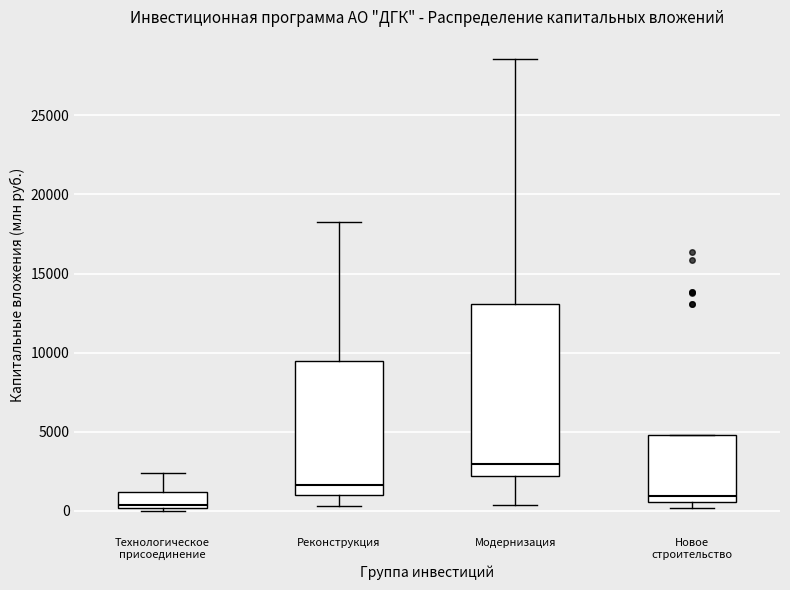

Where does the median line of the box for Модернизация sit on the y-axis? The values are not printed on the chart, so give them approximately, as read against the axis.

3000